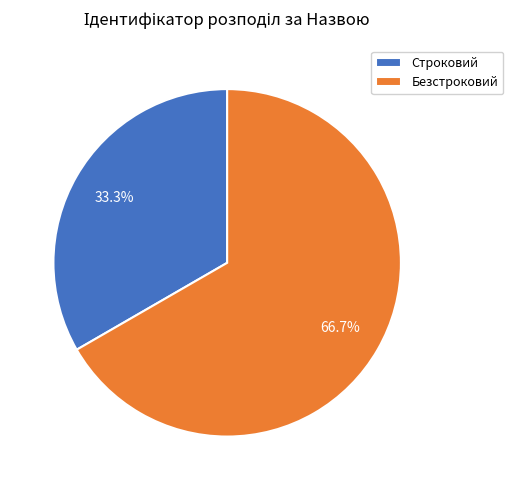

What is the ratio of the value at Безстроковий to the value at Строковий?

2.0